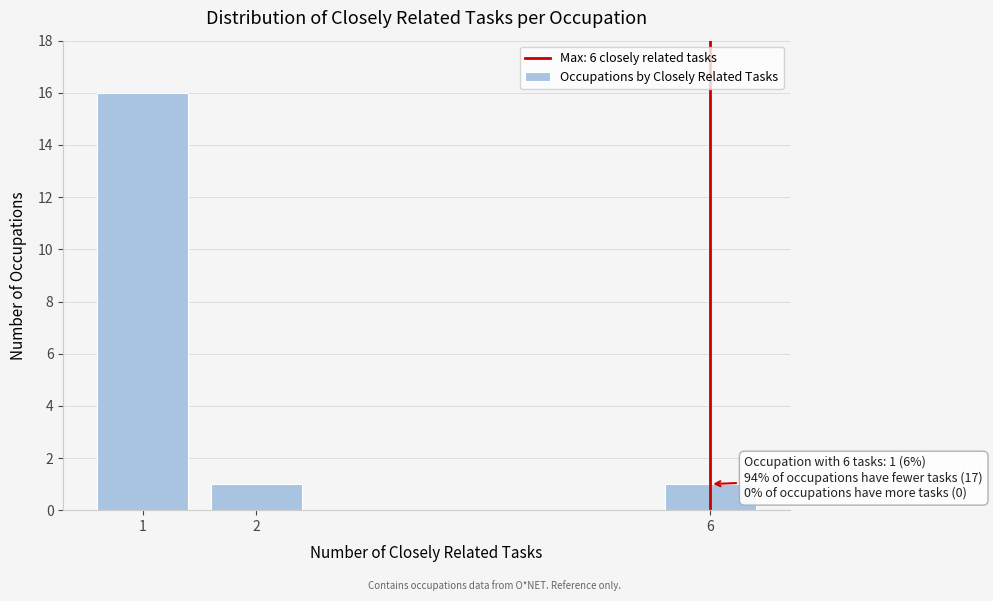

Reading left to right, list all the values displayed in this chart.

16	1	1